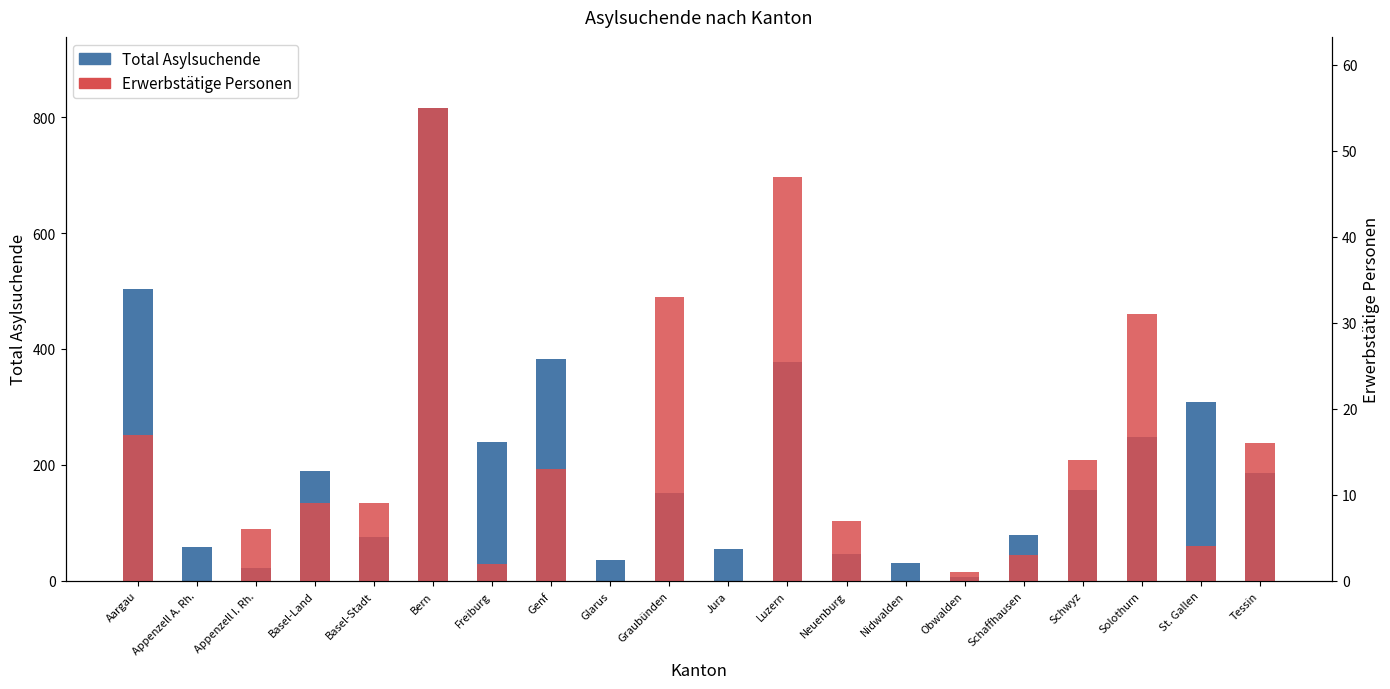

How many groups of bars are there?

20